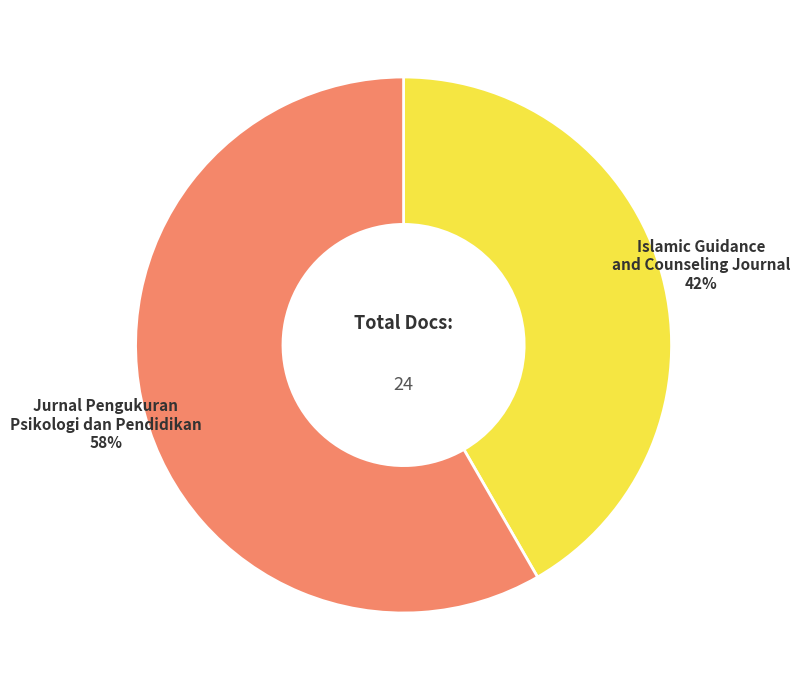

Is it true that Jurnal Pengukuran Psikologi dan Pendidikan is 71% of the pie?

False